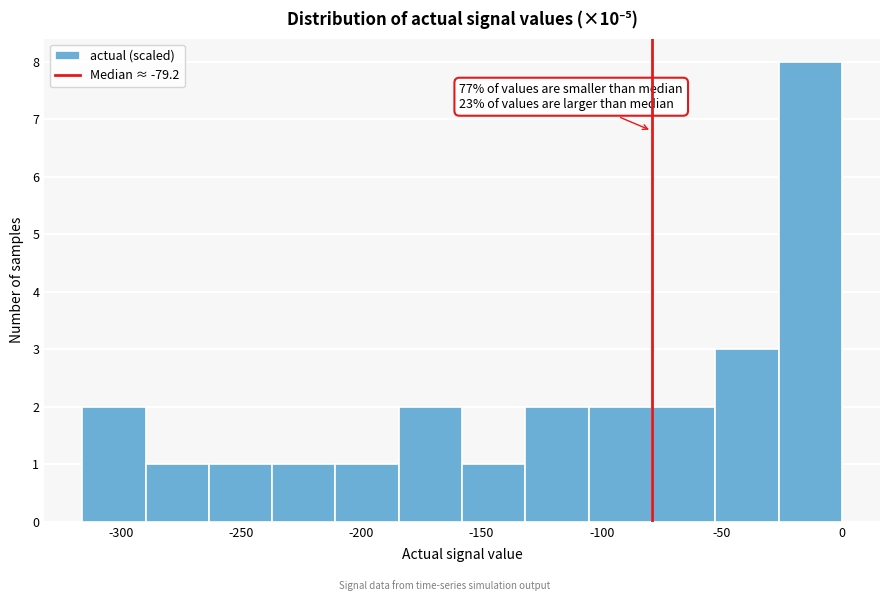

Which range on the x-axis has the tallest bar?

-25 to 0